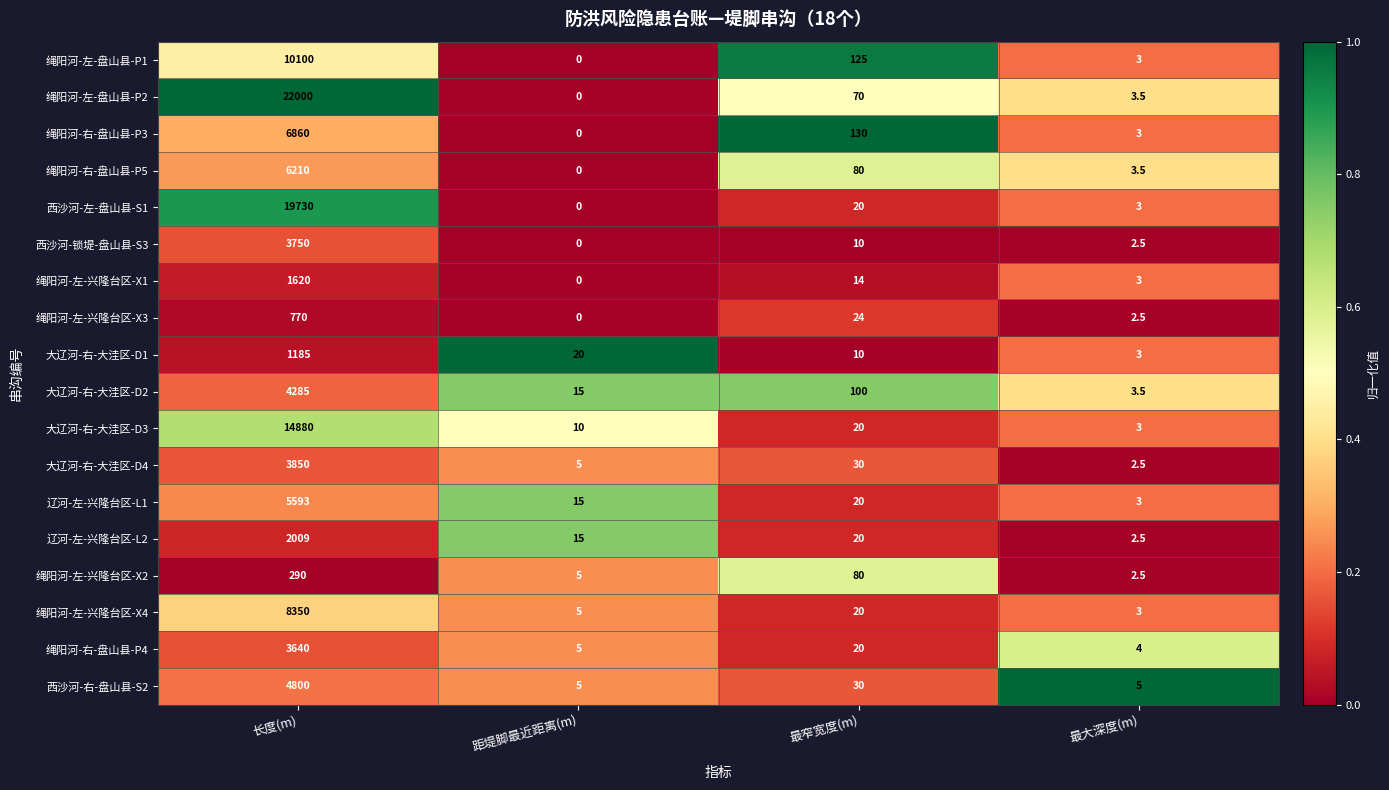

What is the average value of the 西沙河-锁堤-盘山县-S3 series?

940.6